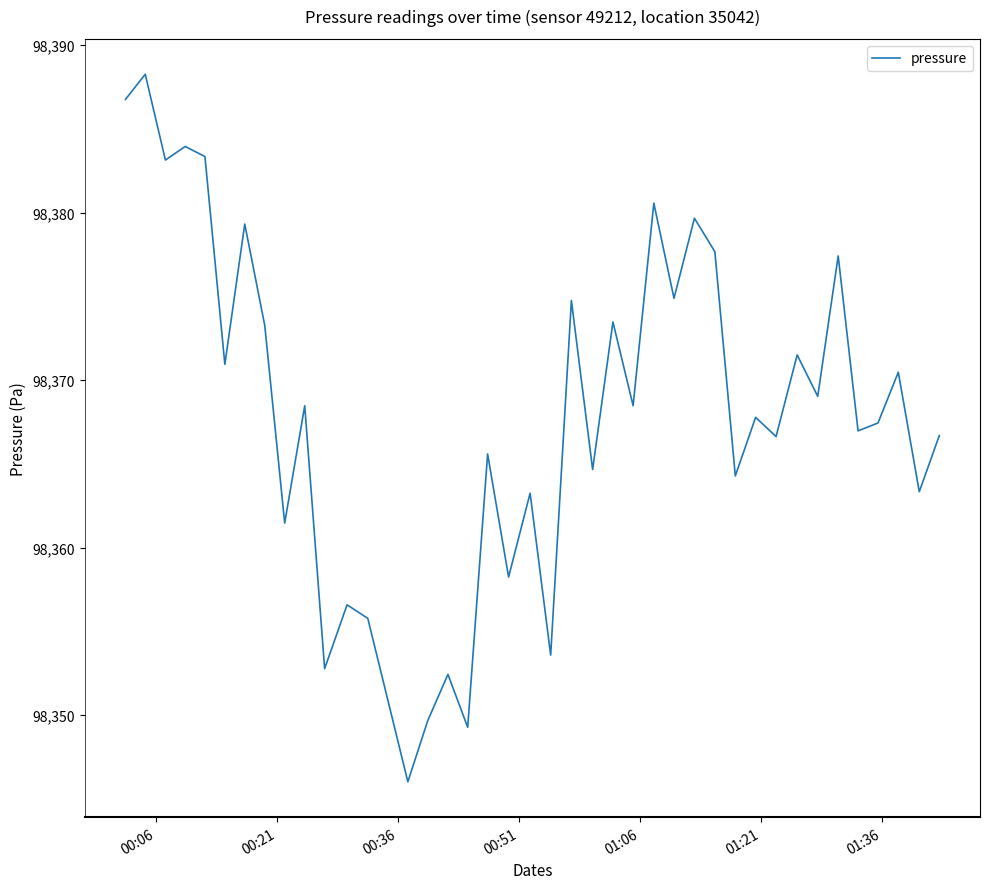

What is the smallest value displayed?

98346.0